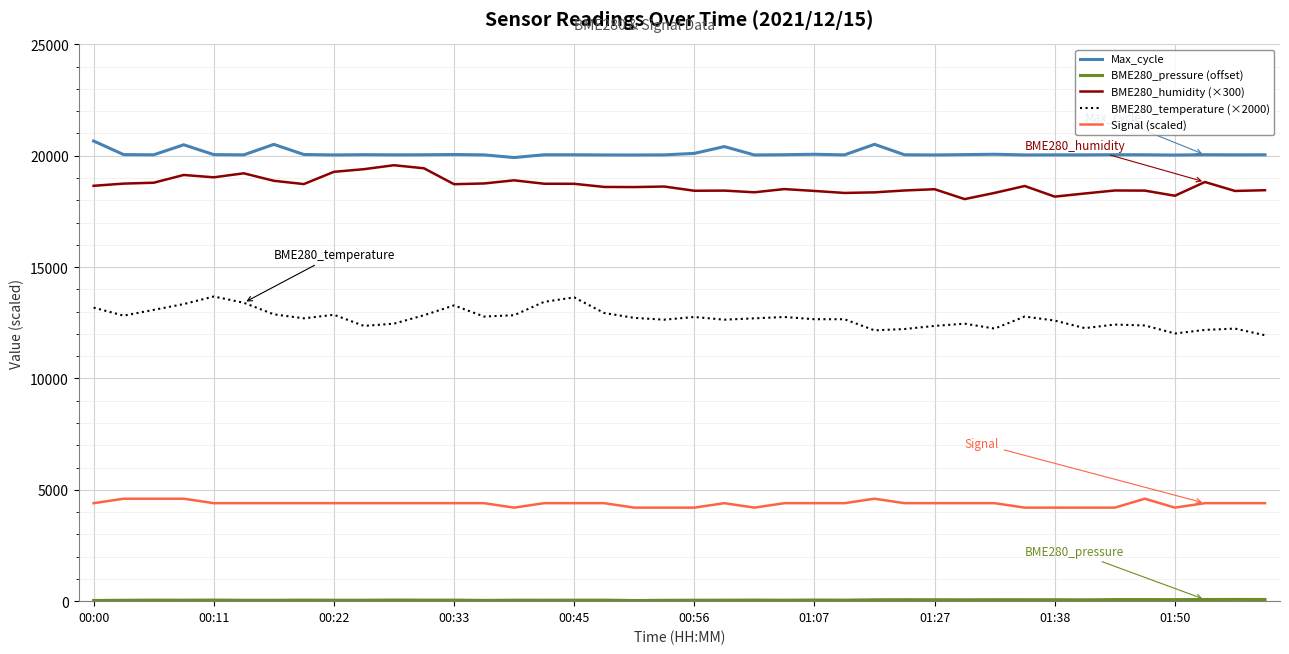

Which series has the largest total across all categories?

Max_cycle